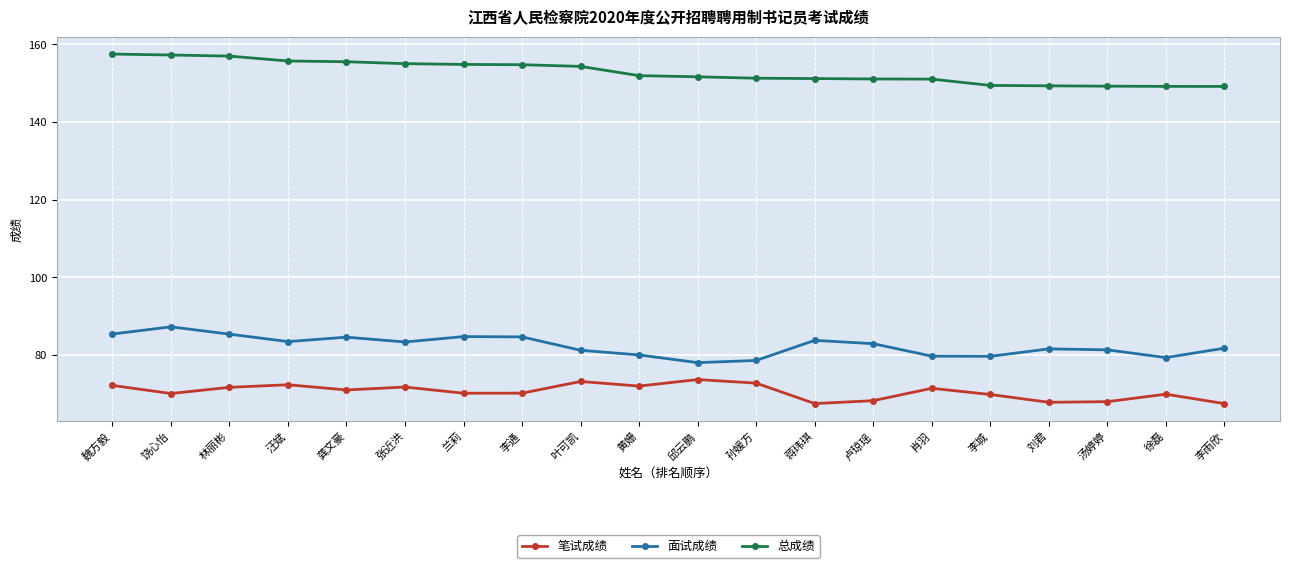

What are all the series names shown in the legend?

笔试成绩, 面试成绩, 总成绩